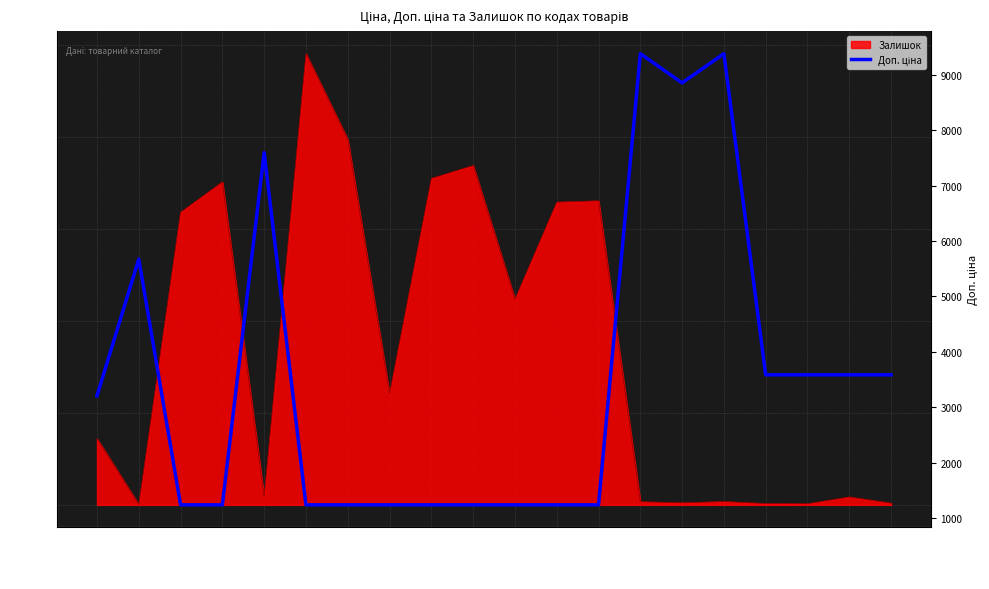

How many values are below 3205?

10